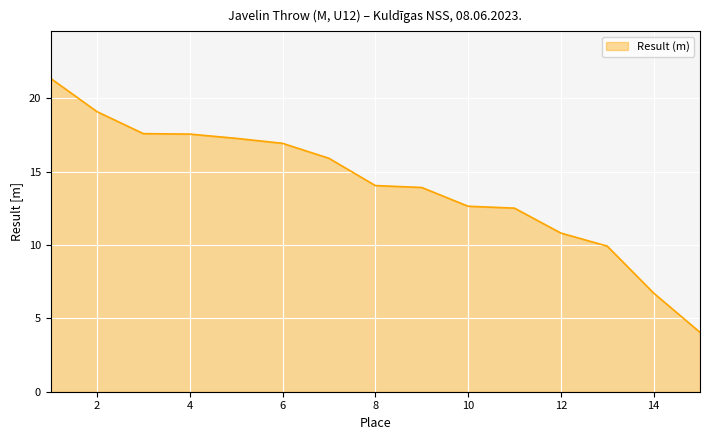

How many lines are shown in the chart?

1